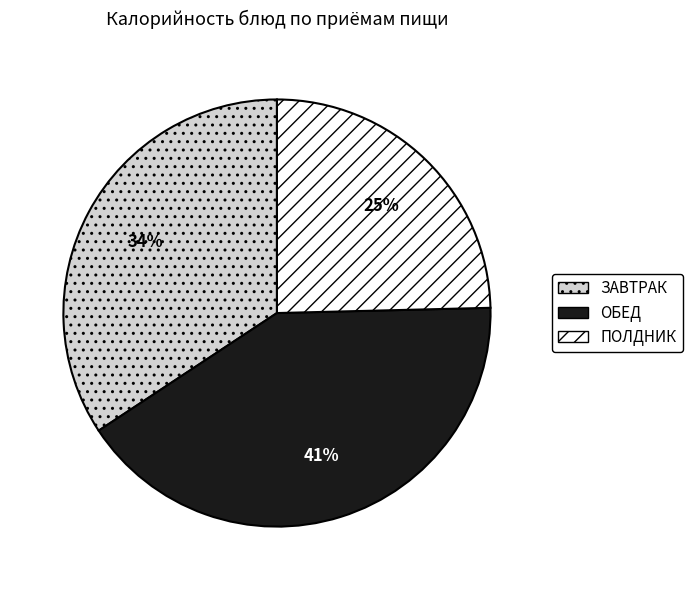

To the nearest percent, what is the average slice percentage?

33%